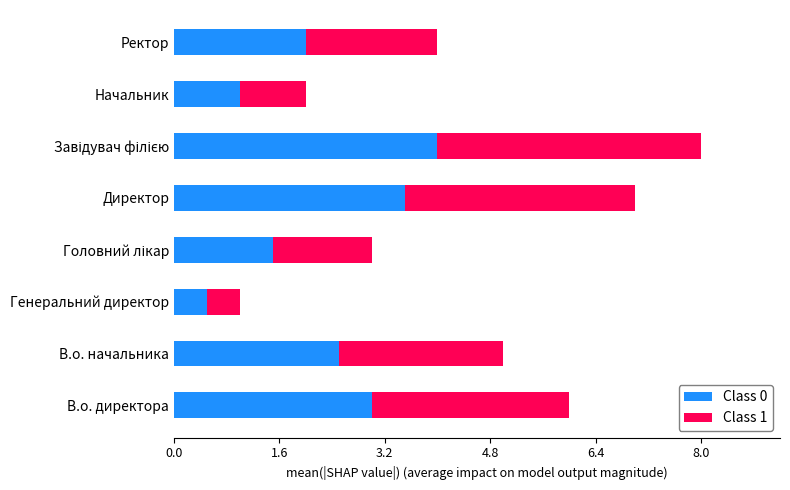

What is the lowest value of the Class 0 series?

0.5